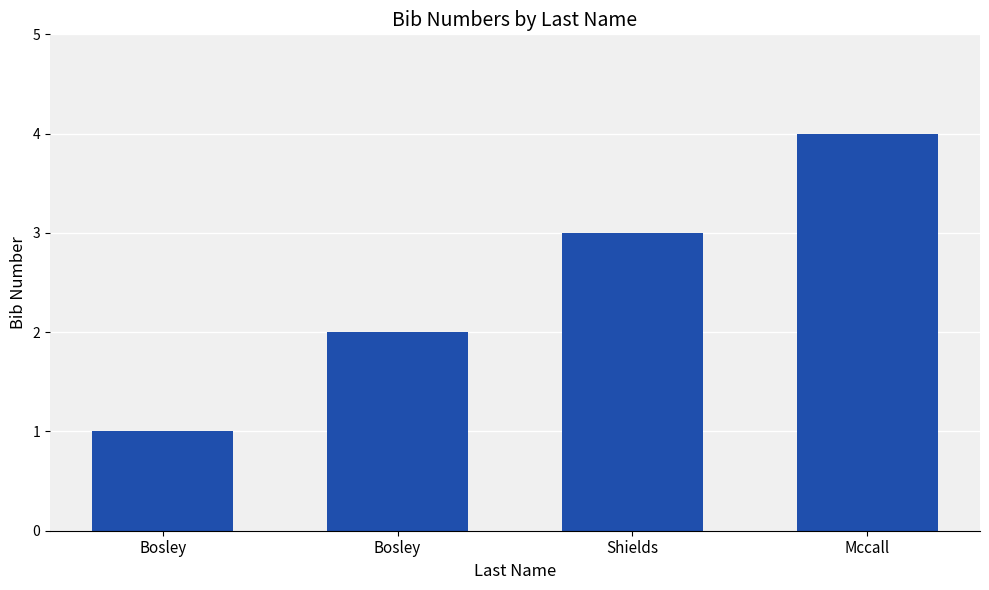

What is the difference between the maximum and second lowest values?

2